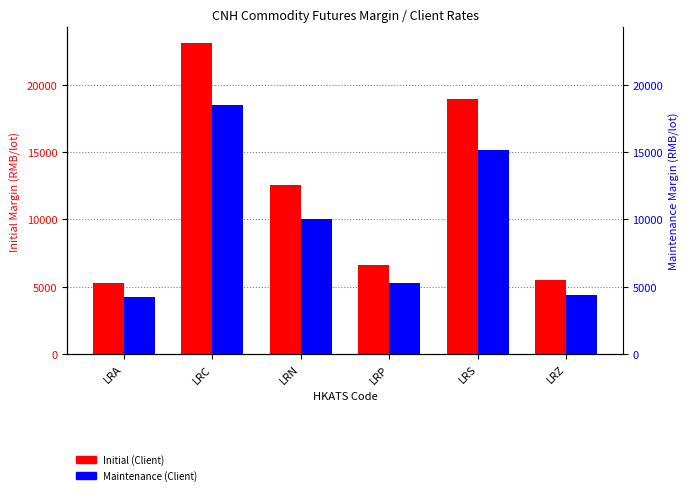

How many bars are there in total?

12